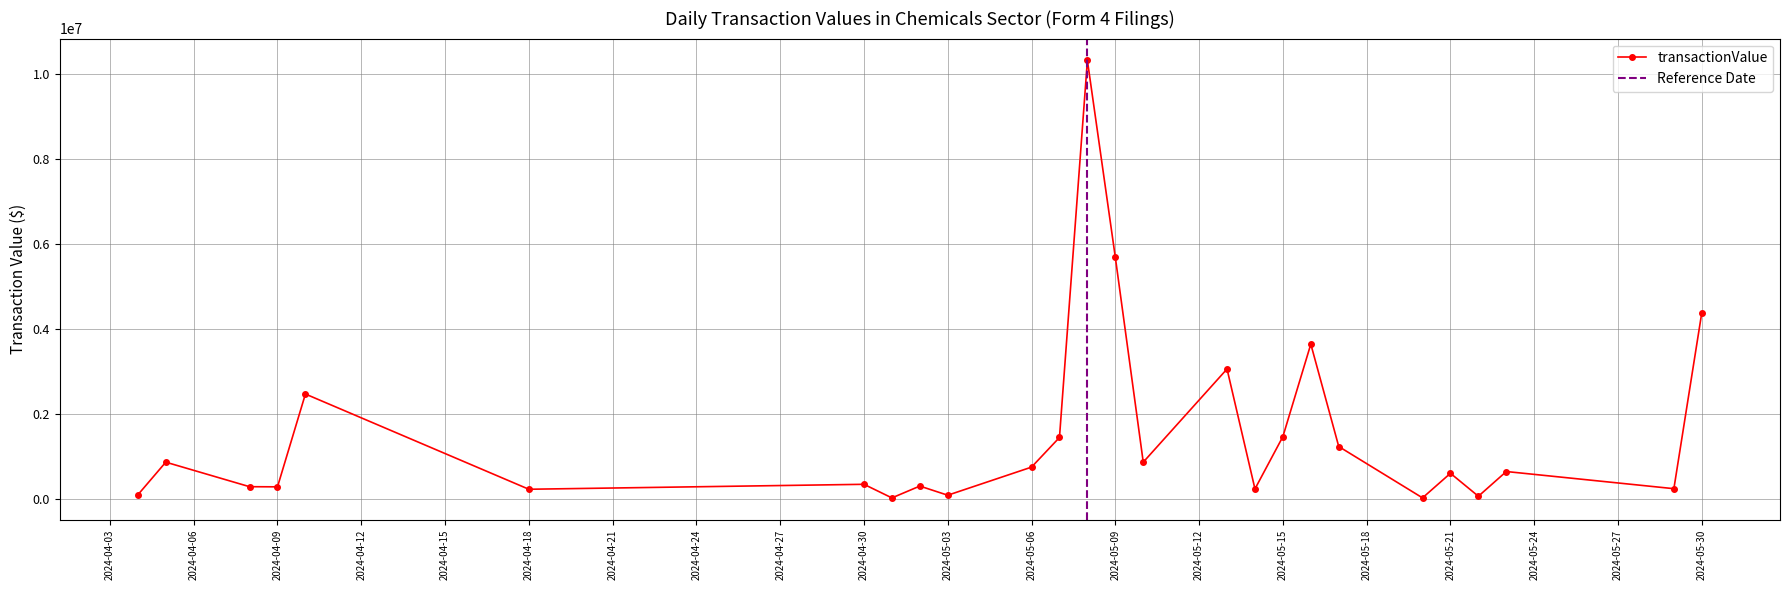

What is the highest value of the transactionValue series?

10318864